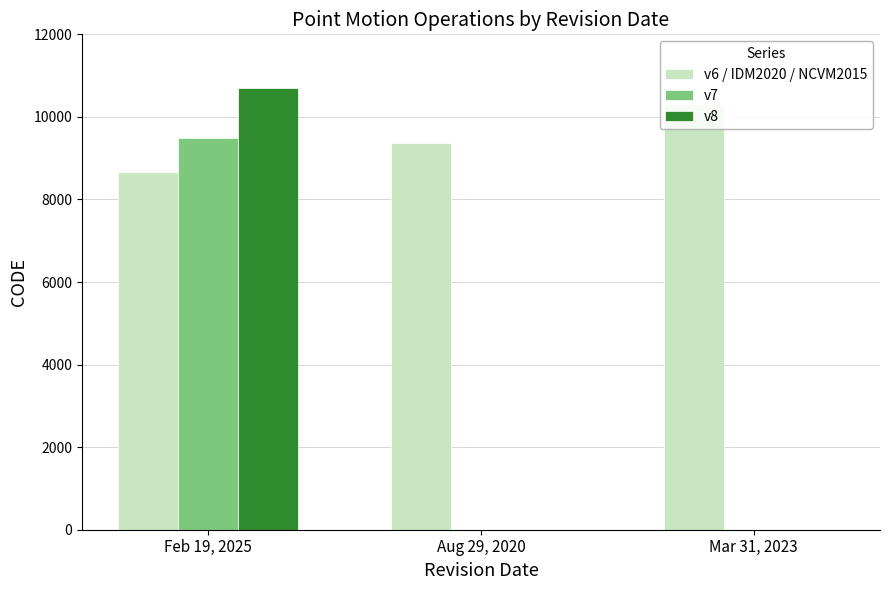

At which label does v7 reach its peak?

Feb 19, 2025